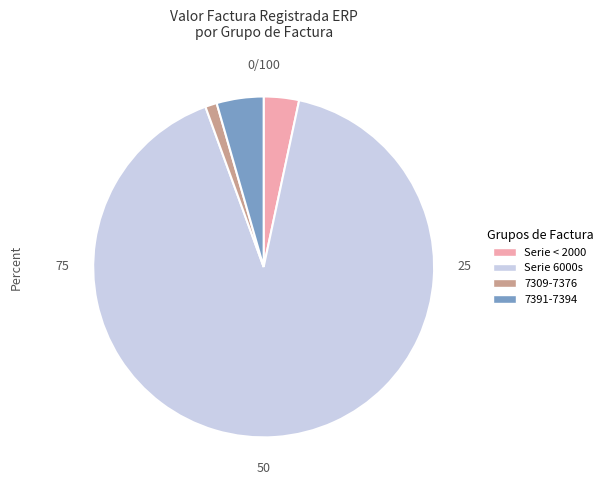

Approximately how many times larger is the value at 7309-7376 compared to Serie < 2000?

0.3